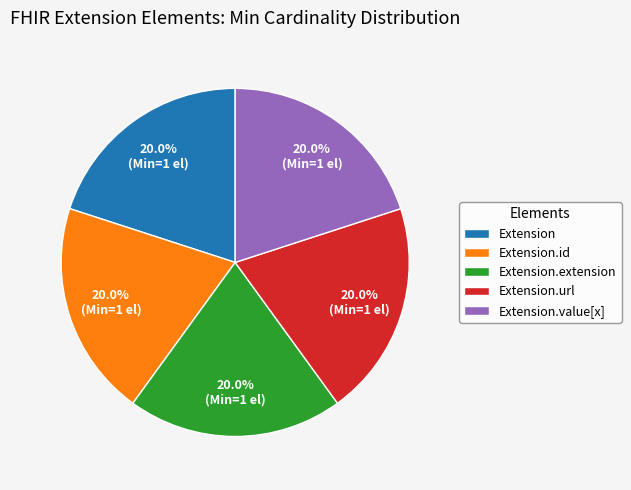

To the nearest percent, what is the average slice percentage?

20%